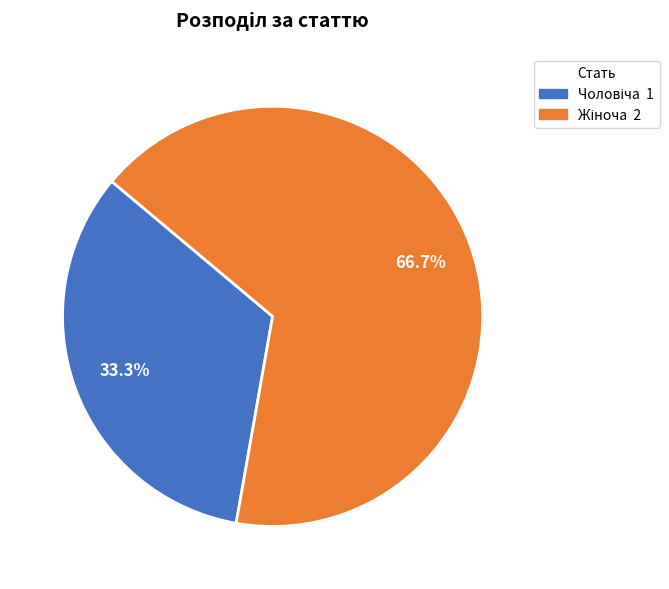

Does any single category account for the majority?

Yes